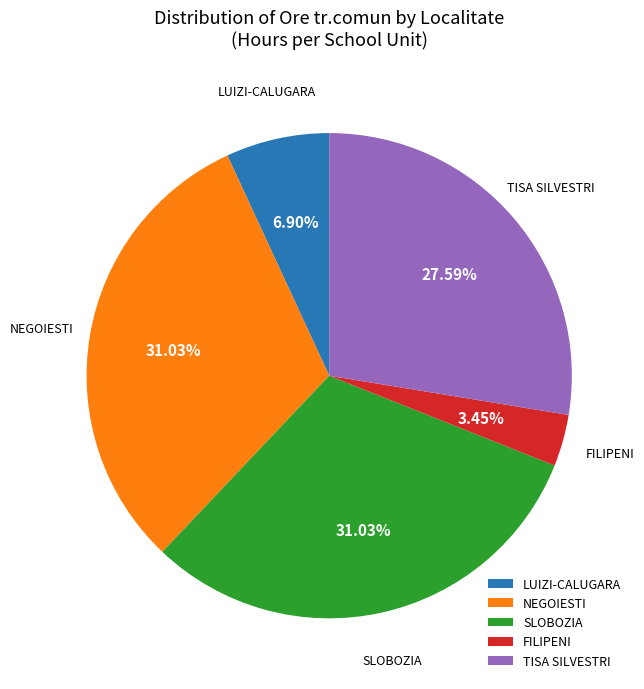

Which has a higher value, LUIZI-CALUGARA or TISA SILVESTRI?

TISA SILVESTRI